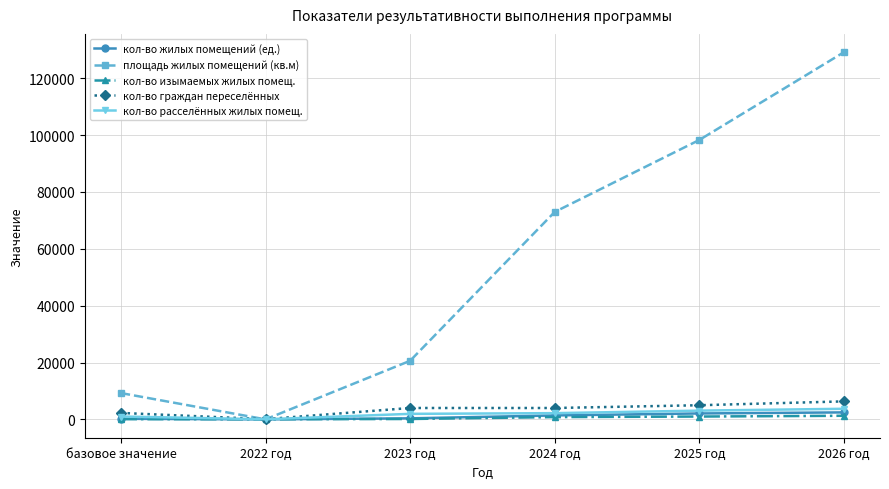

Which series has the widest spread of values?

площадь жилых помещений (кв.м)